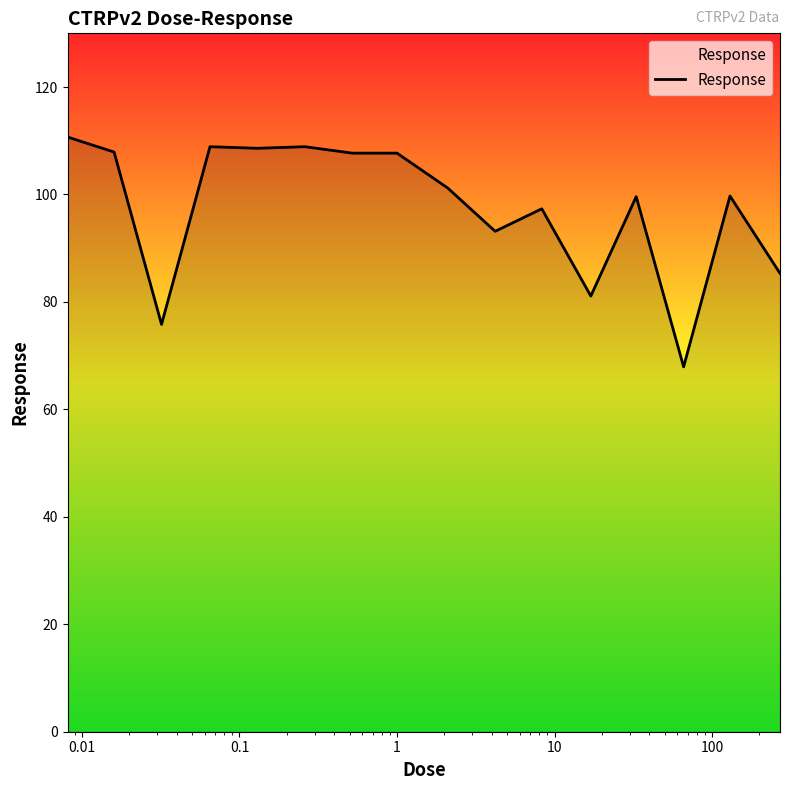

What is the difference between the maximum and minimum values?

42.8